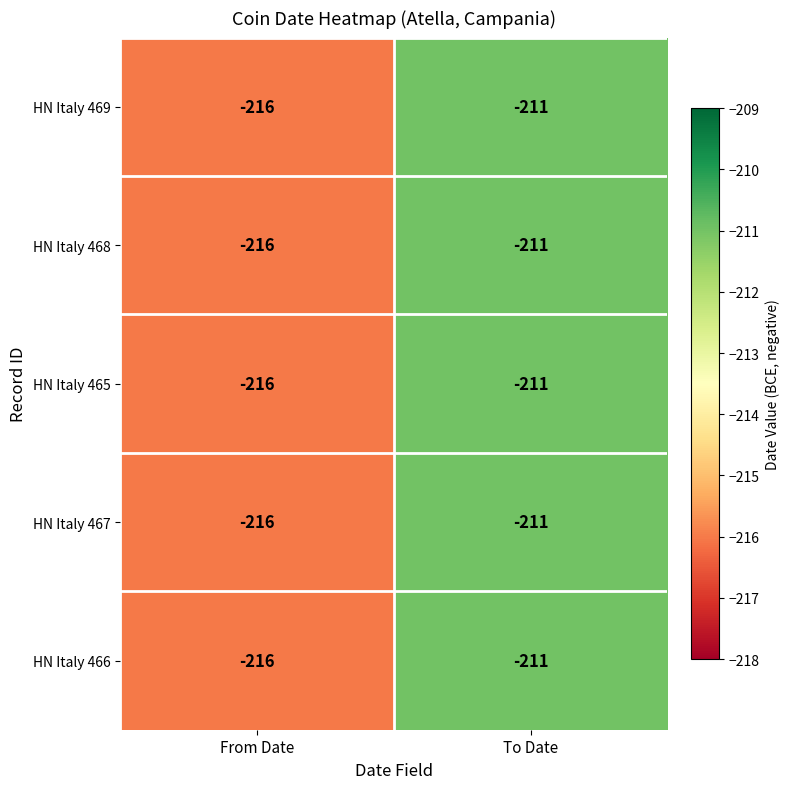

At which category is the sum across all series the highest?

To Date